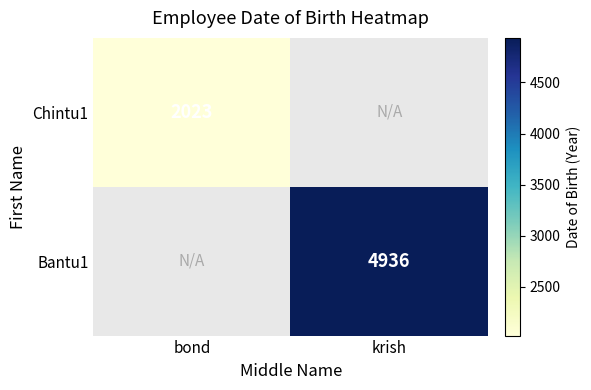

At how many categories does at least one series exceed 3131?

1